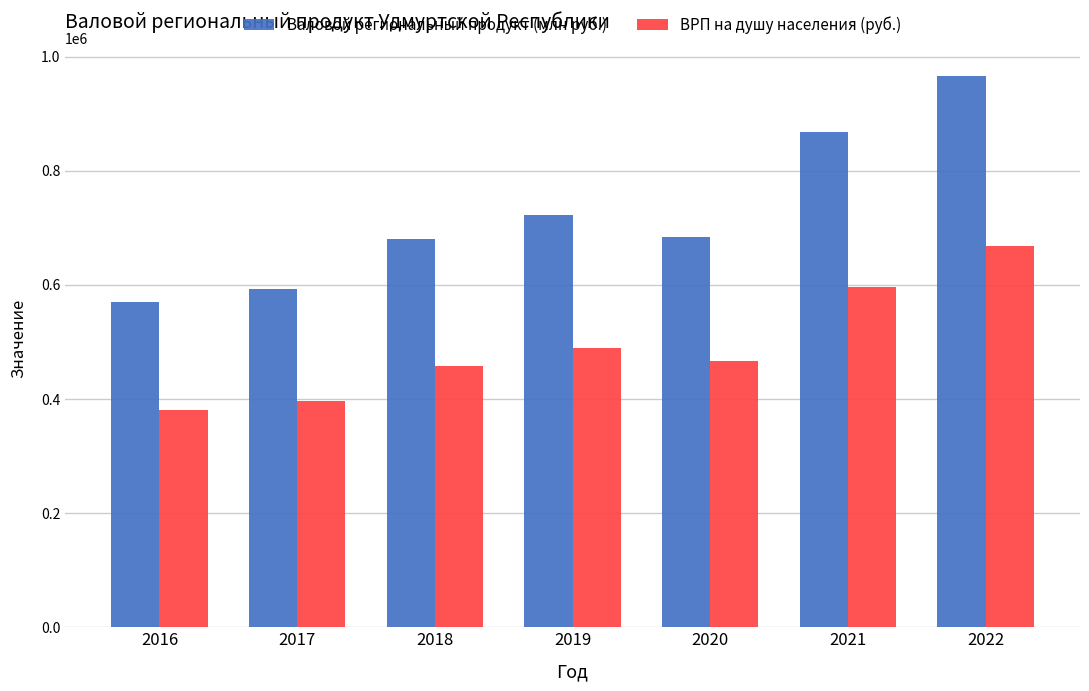

Count the number of data series in this chart.

2